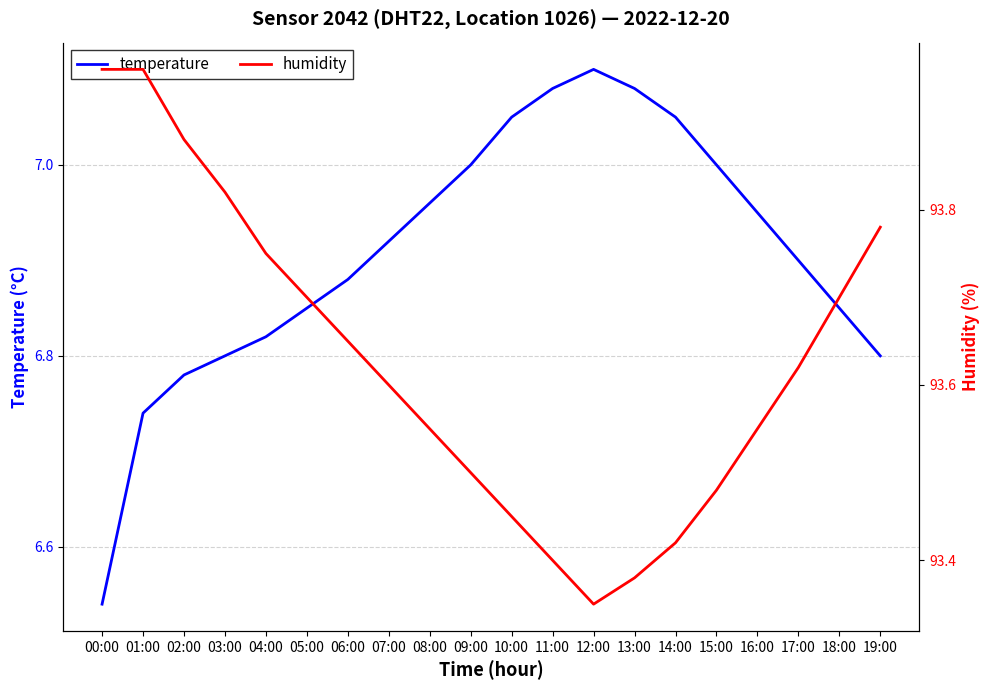

What is the sum of all humidity values?

1872.5